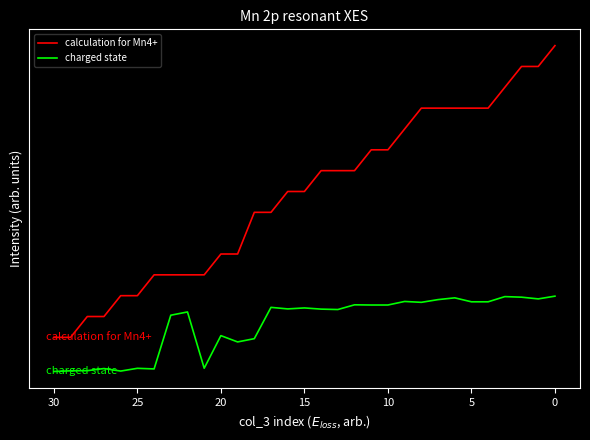

True or false: calculation for Mn4+ and charged state intersect in this chart.

False